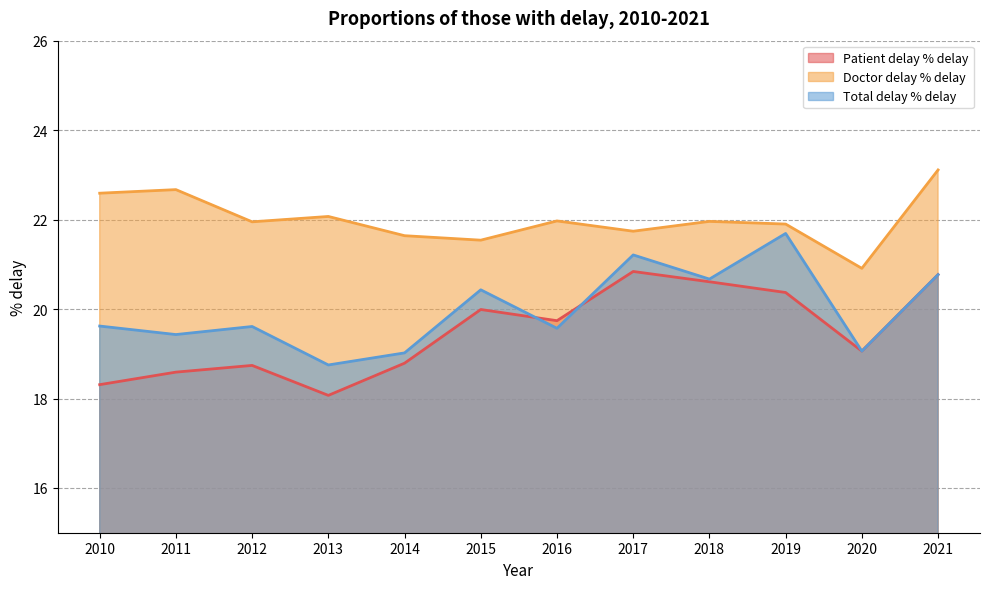

True or false: Doctor delay % delay and Patient delay % delay cross at least once.

False